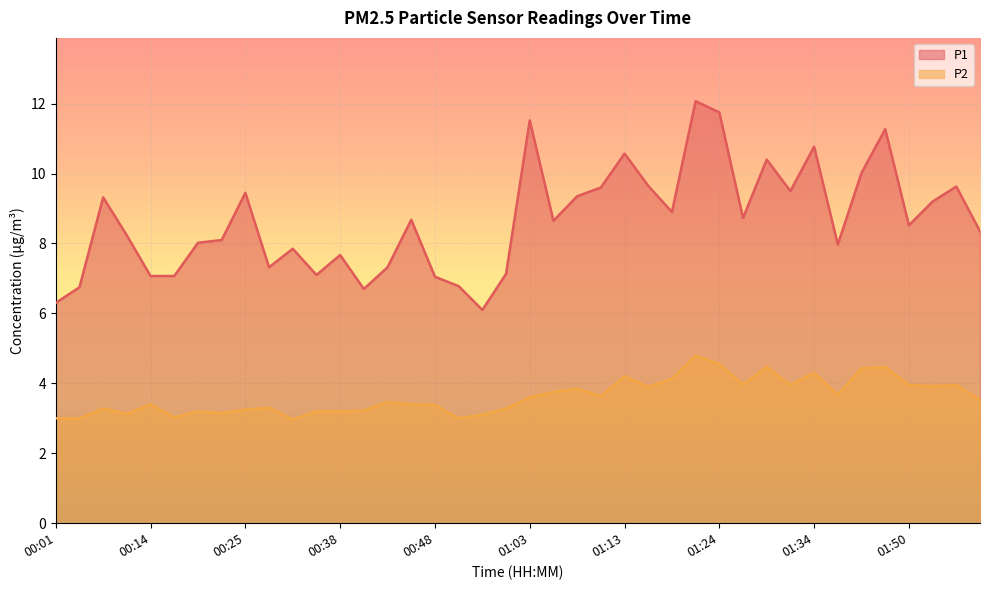

Where is the first local minimum for P1?

00:27